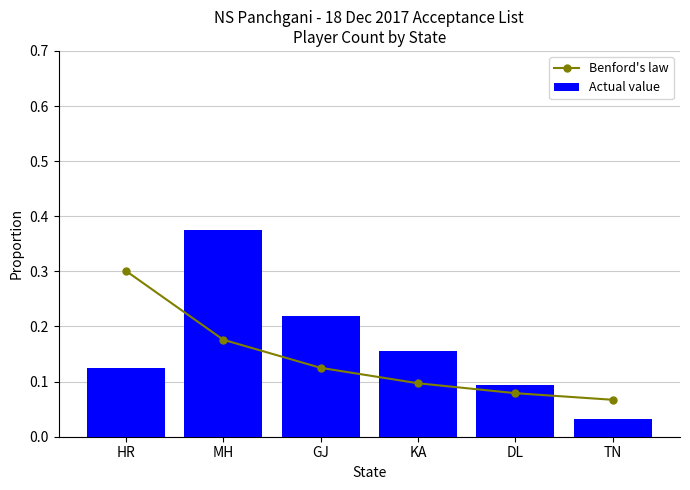

Which series has the largest total across all categories?

Actual value